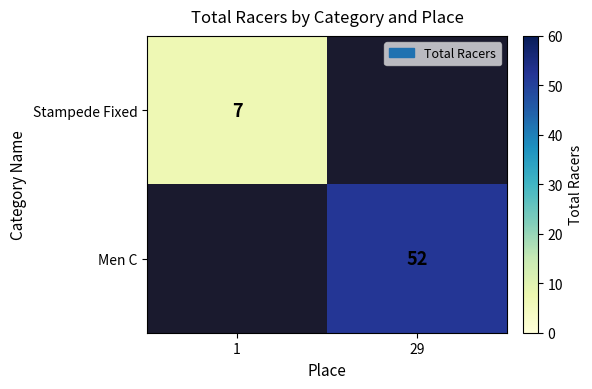

The Stampede Fixed series shows 12 at 1. True or false?

False